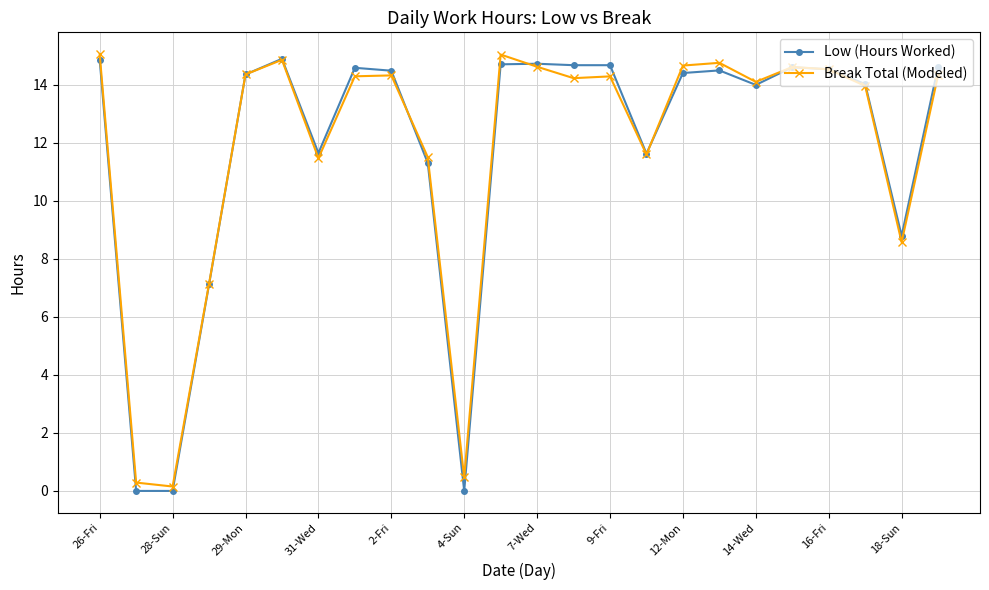

What is the value of the Break Total (Modeled) point at the 14th from the left?

14.2